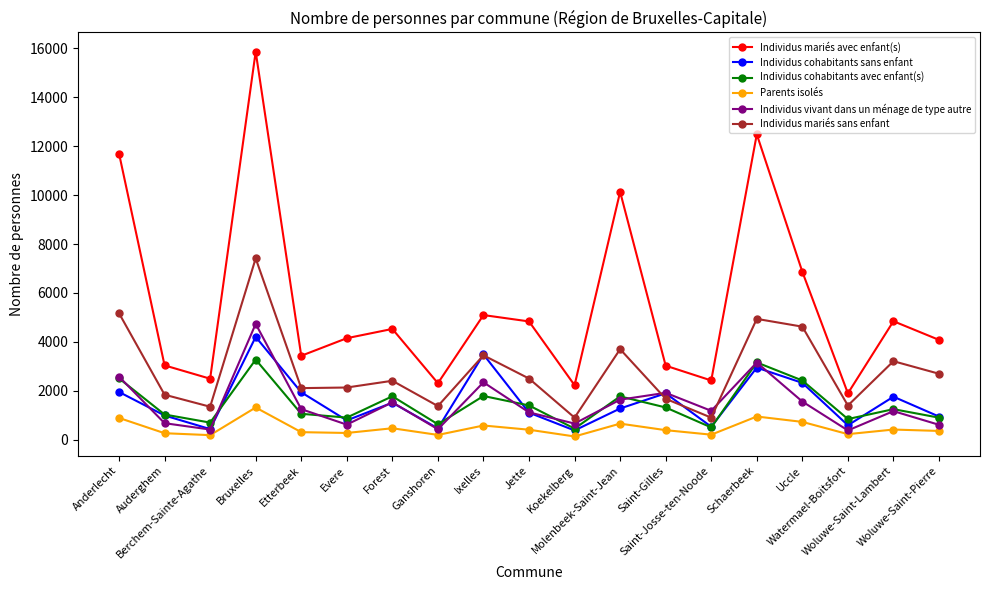

Rank the series by their maximum value, from highest to lowest.

Individus mariés avec enfant(s), Individus mariés sans enfant, Individus vivant dans un ménage de type autre, Individus cohabitants sans enfant, Individus cohabitants avec enfant(s), Parents isolés